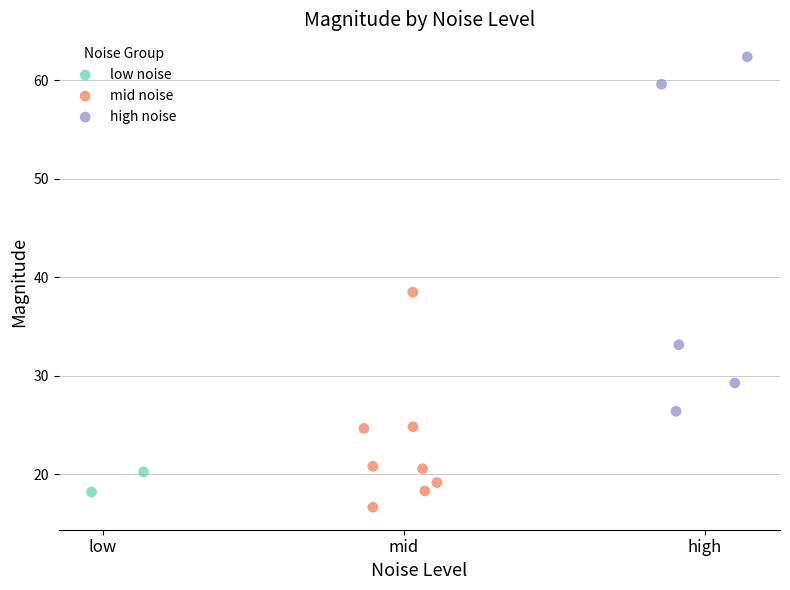

Which series has the largest Y range (max minus min)?

high noise